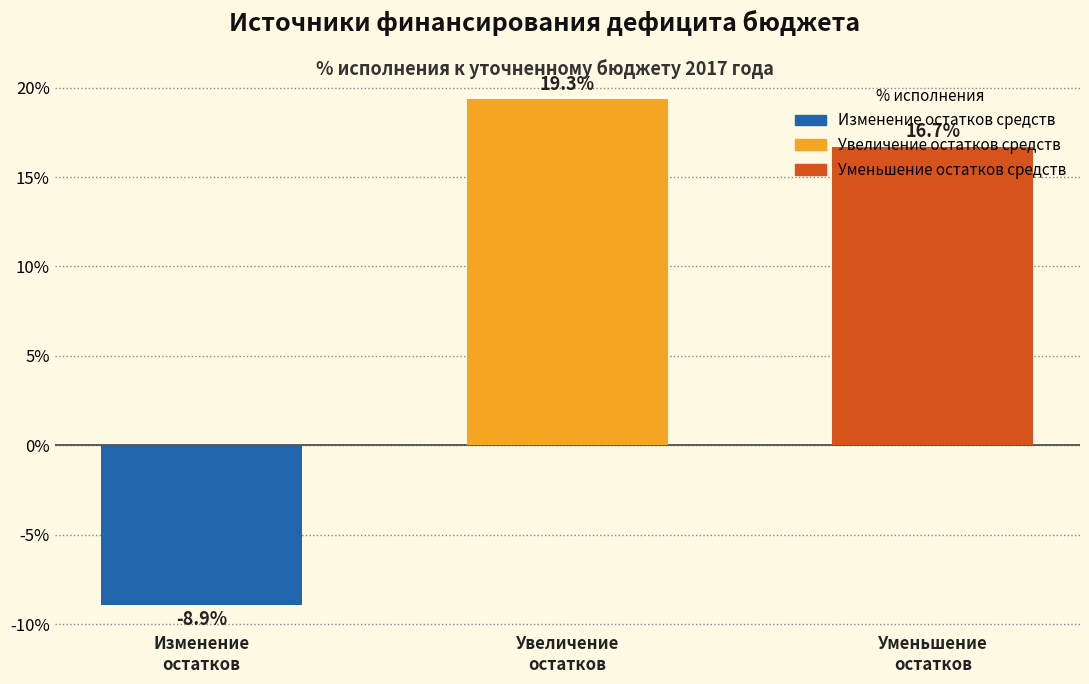

What is the value of the 3rd bar from the left?

16.7